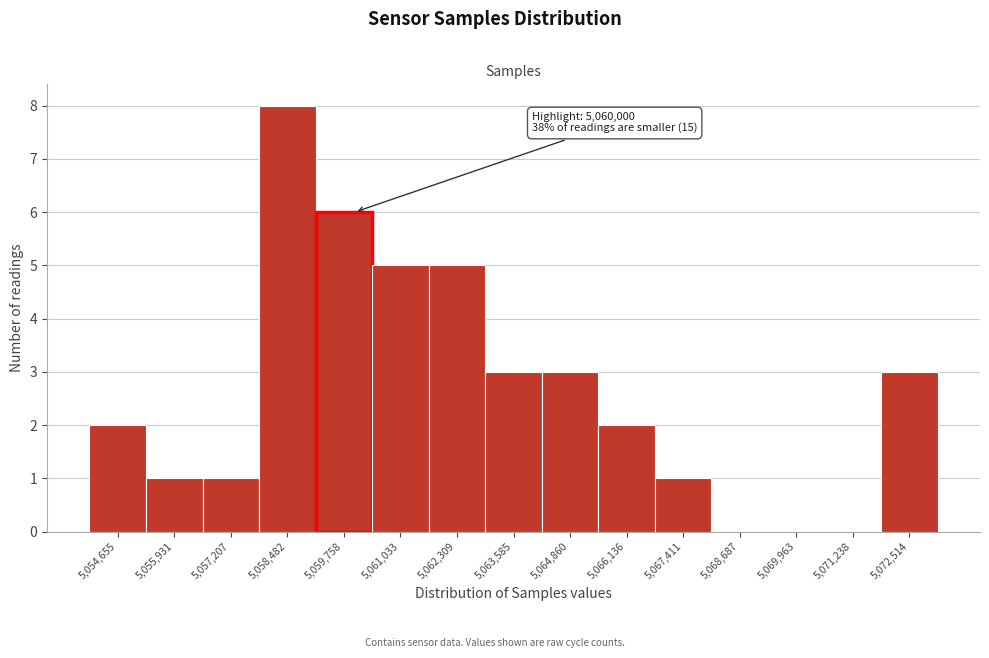

Over which range of the x-axis is the bar tallest?

5057800 to 5059200